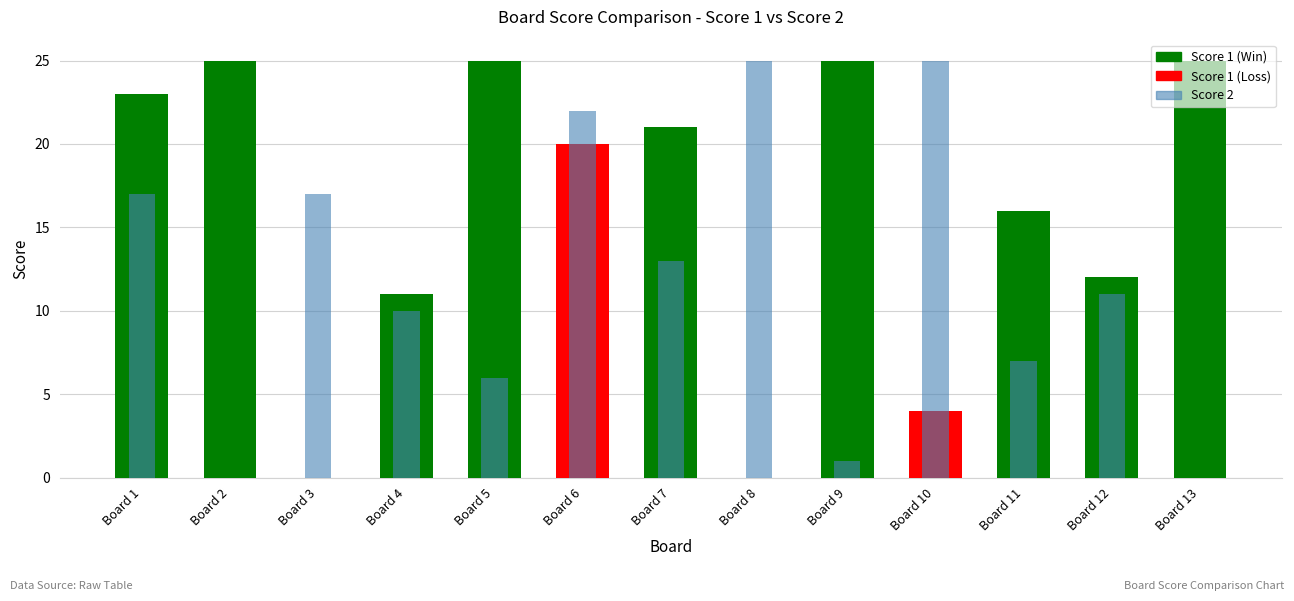

What is the maximum value for Score 2?

25